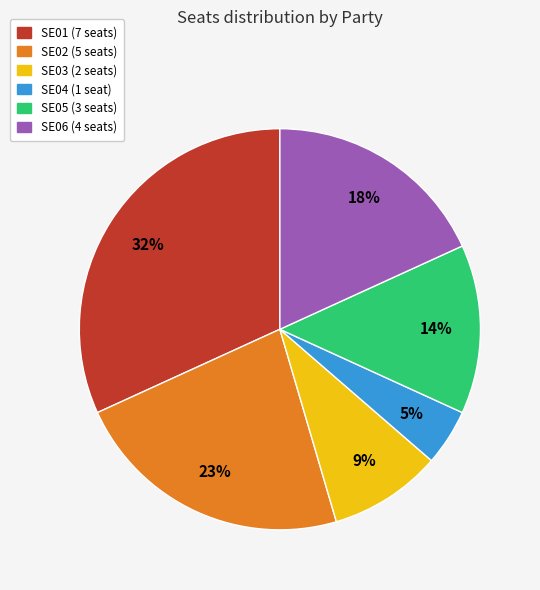

Between SE02 and SE03, which is larger?

SE02